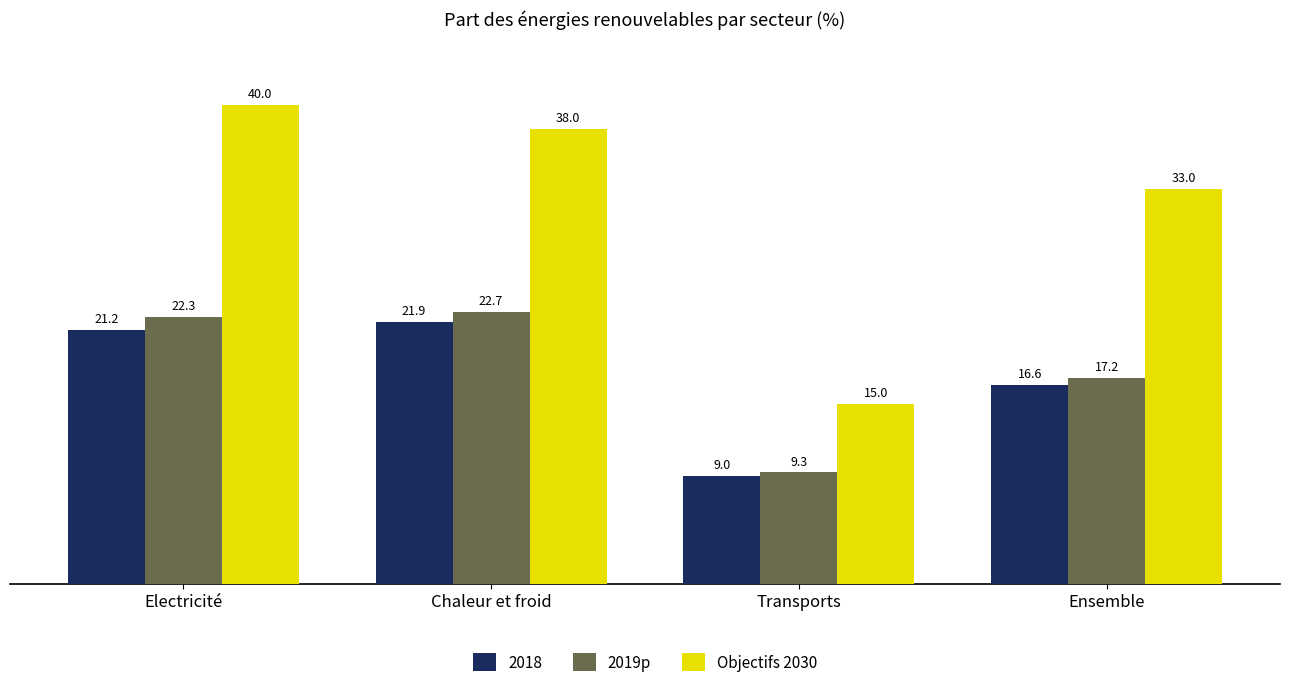

What is the label of the 2nd bar from the left?

Chaleur et froid